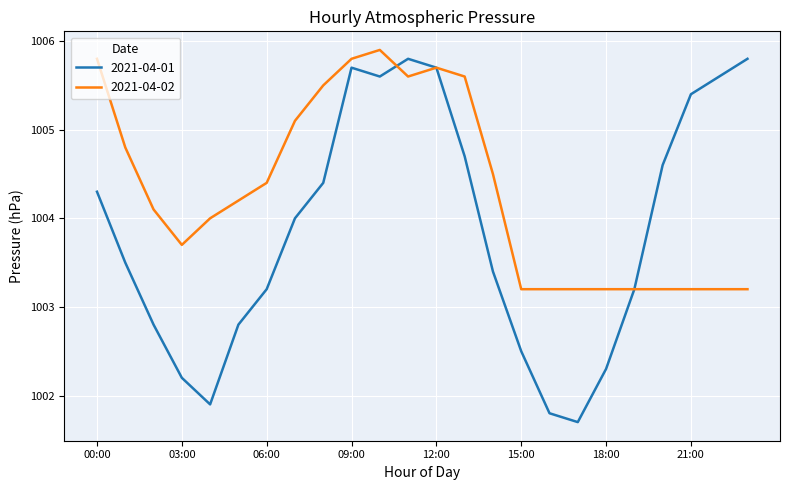

Which series has the largest total across all categories?

2021-04-02